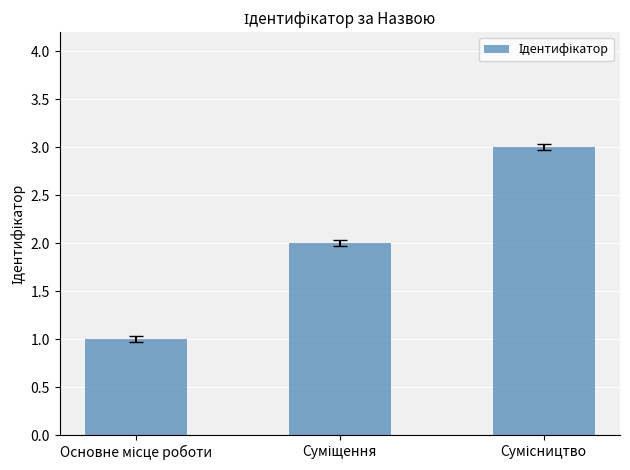

What is the sum of all values?

6